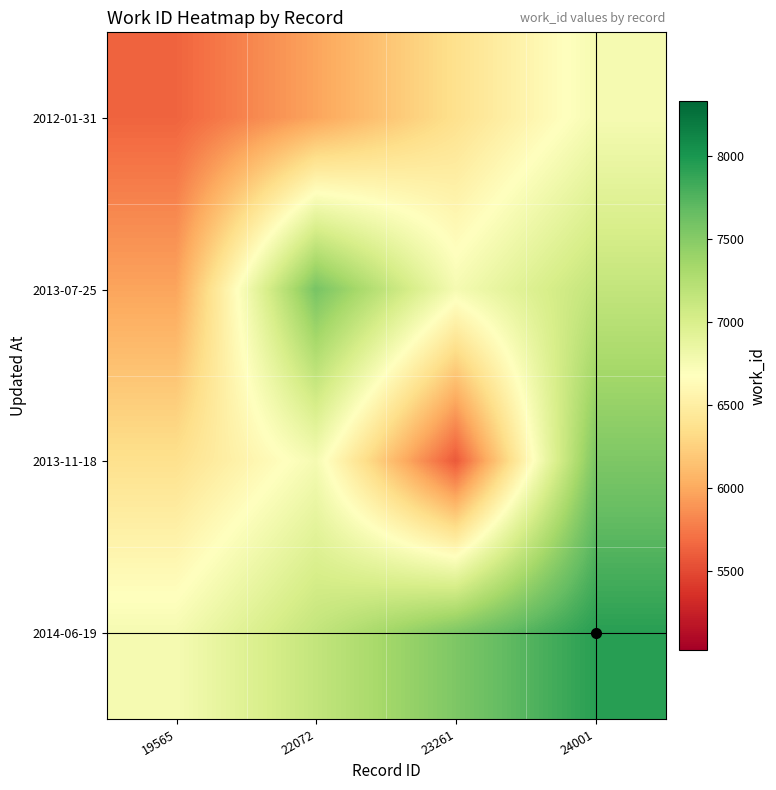

Rank the series by their maximum value, from highest to lowest.

2014-06-19, 2013-07-25, 2013-11-18, 2012-01-31